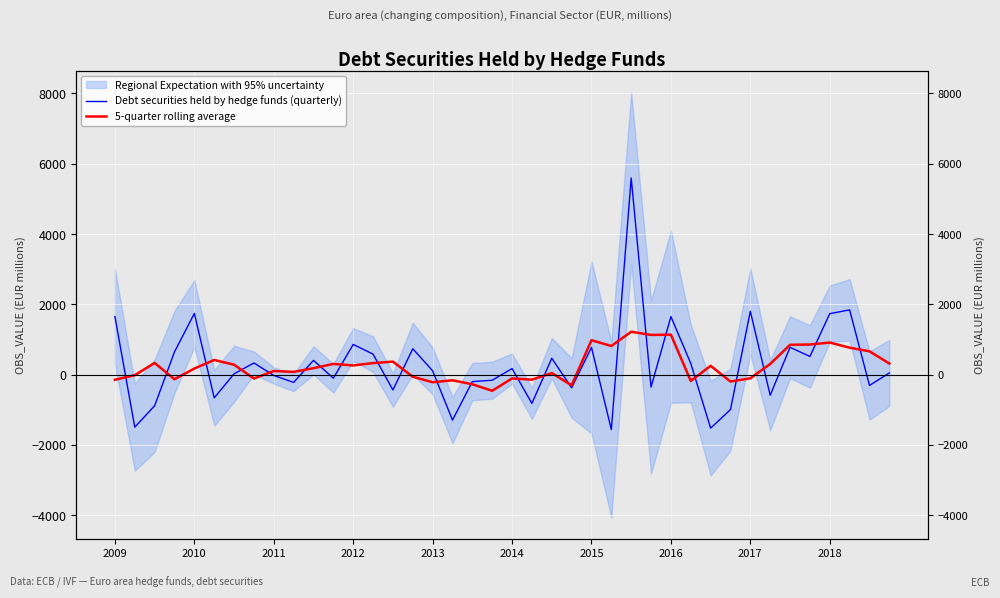

In 5-quarter rolling average, how many points are higher than both neighbors (excluding endpoints)?

13